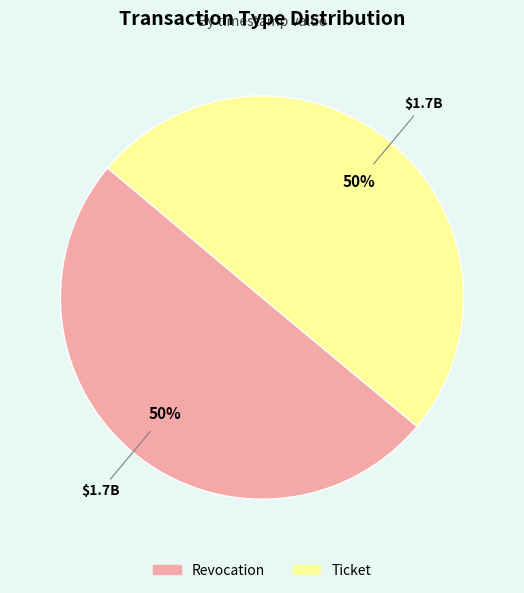

Is the sum of Ticket and Revocation greater than half?

Yes